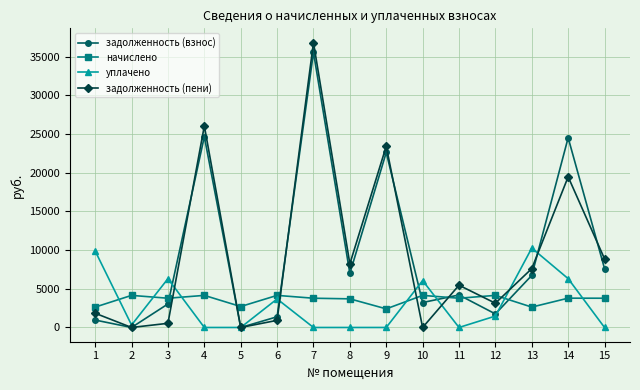

Which series has the largest range (max minus min)?

задолженность (пени)